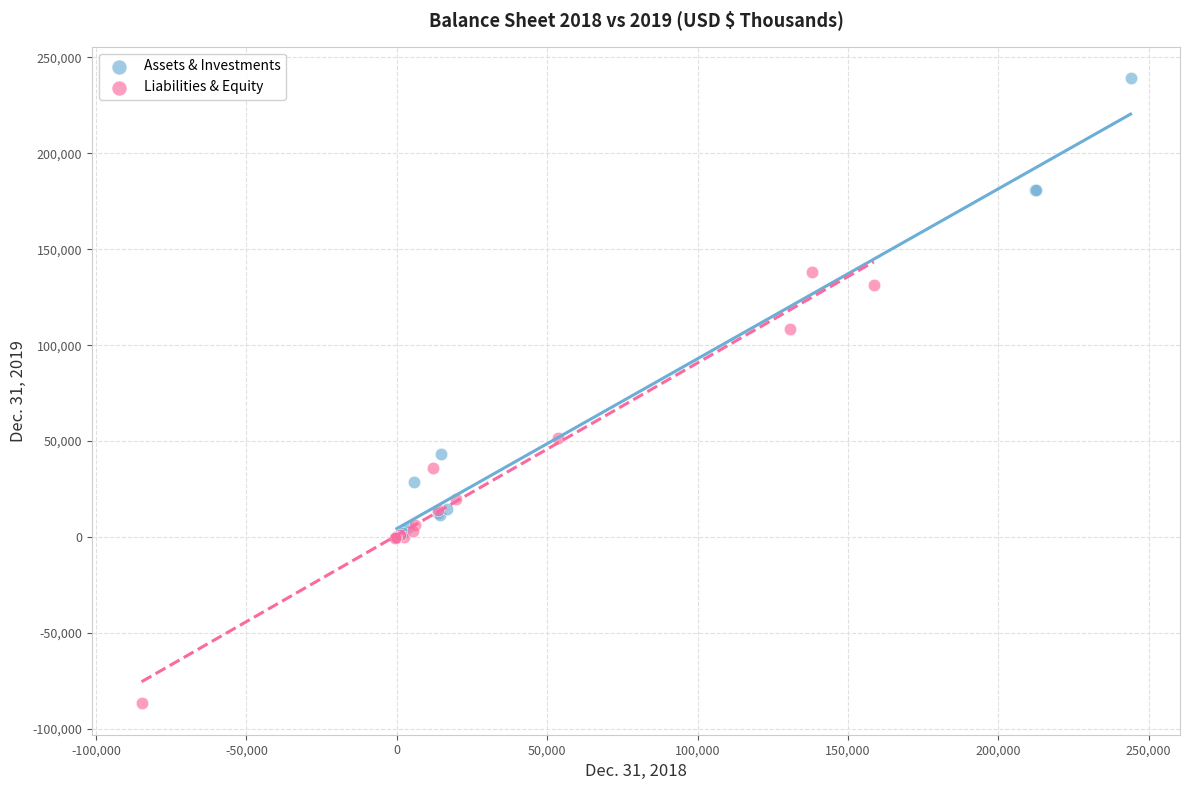

Which series has the largest Y range (max minus min)?

Assets & Investments